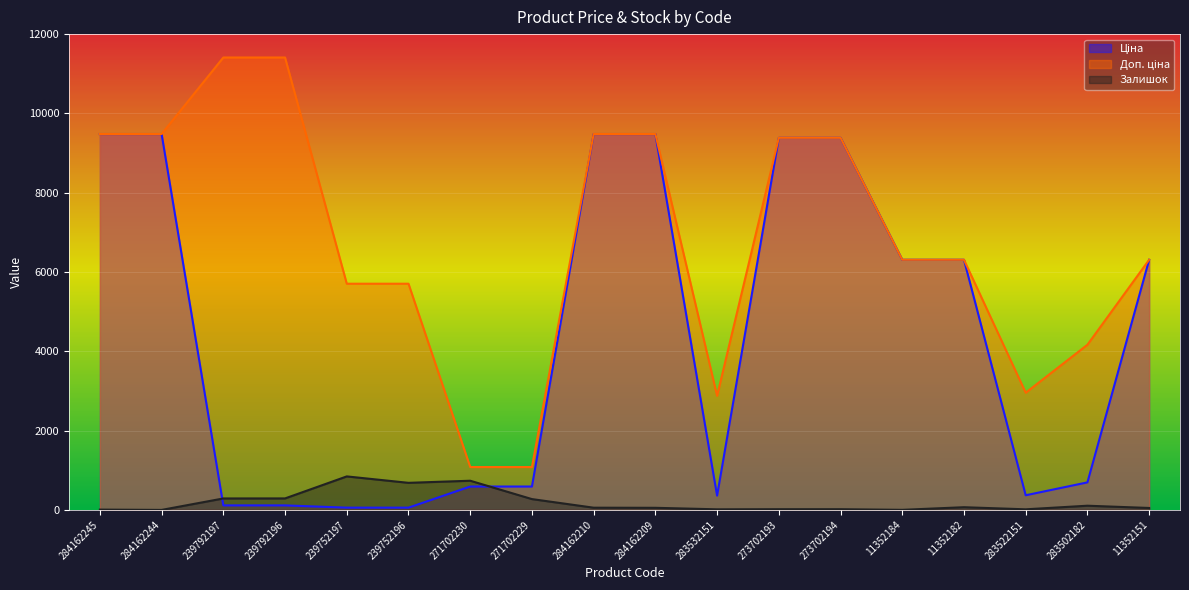

True or false: Доп. ціна has a value of 9527.9 at 239752197.

False